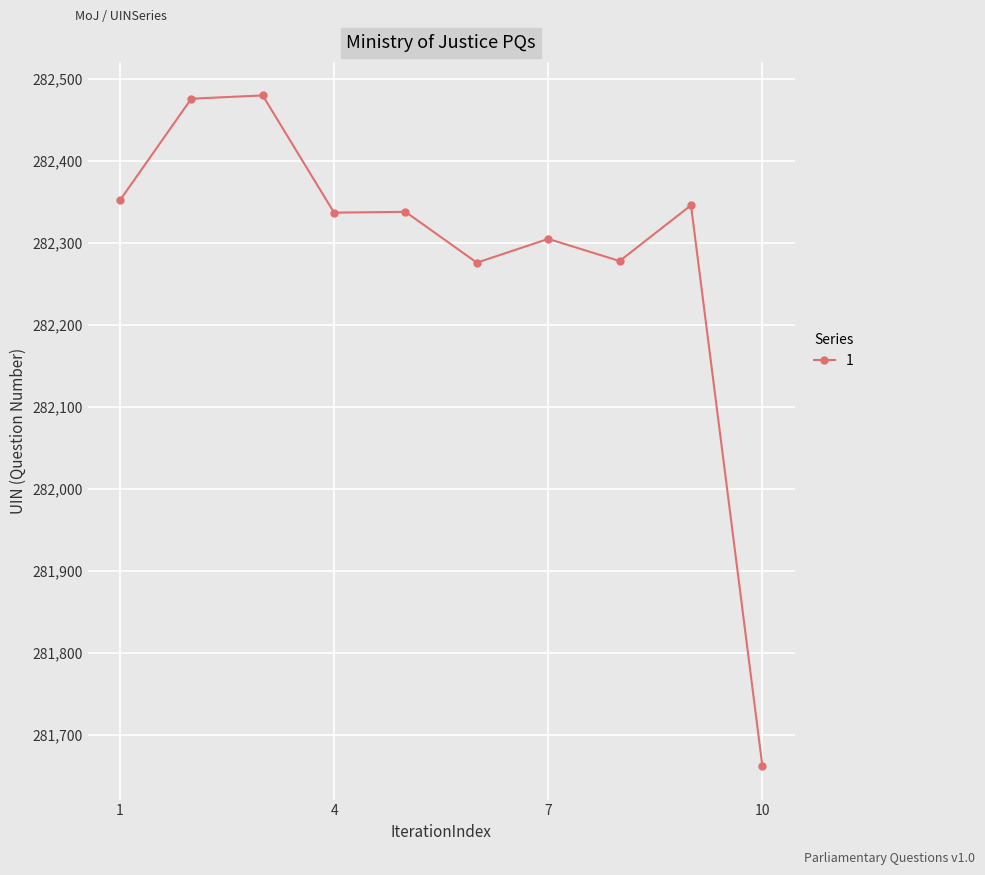

What is the sum of all values?

2822850